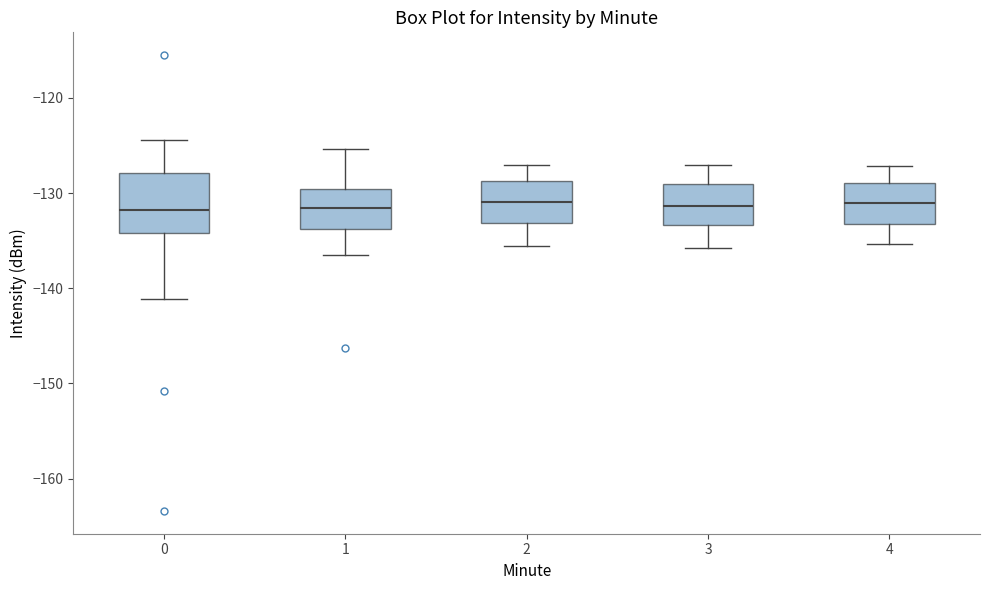

Reading left to right, read every box against the y-axis: the position of its median line, the range the box covers, and the ends of its whiskers. The values are not printed on the chart, so give them approximately, as read against the axis.

0: median -132, box -134 to -128, whiskers -141 to -124
1: median -132, box -134 to -130, whiskers -136 to -125
2: median -131, box -133 to -129, whiskers -136 to -127
3: median -131, box -133 to -129, whiskers -136 to -127
4: median -131, box -133 to -129, whiskers -135 to -127